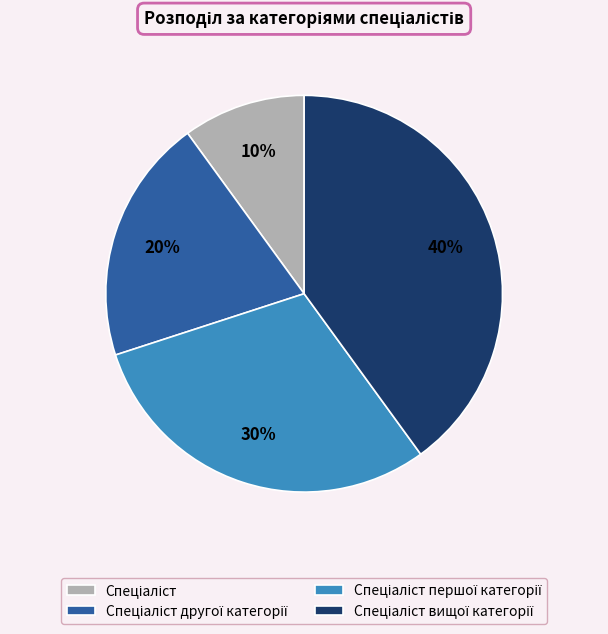

Does any single category account for the majority?

No